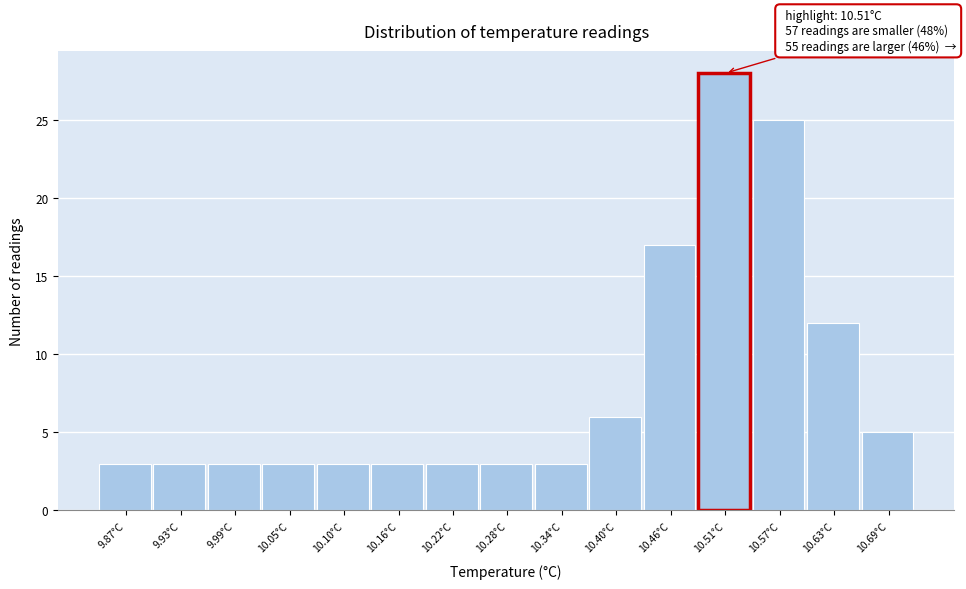

Over which range of the x-axis is the bar tallest?

10.49 to 10.54